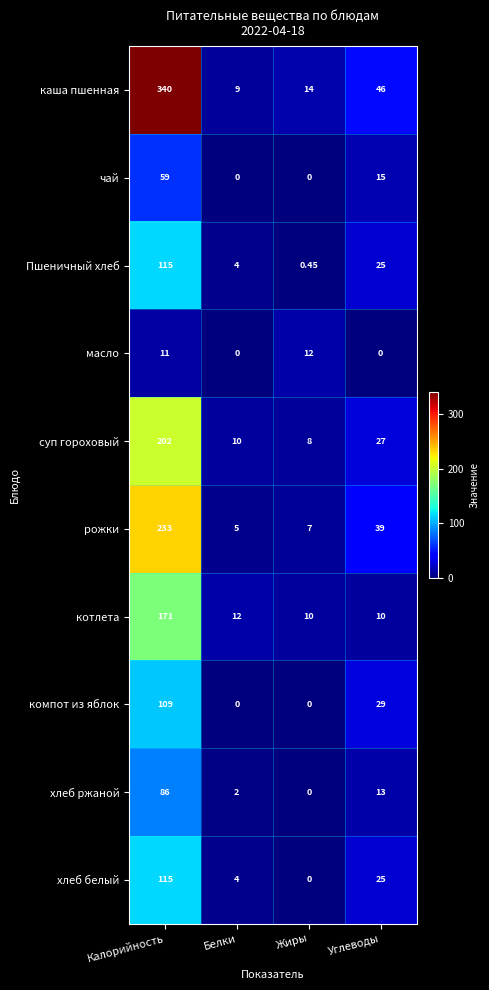

Where does the компот из яблок series first go above 29?

Калорийность